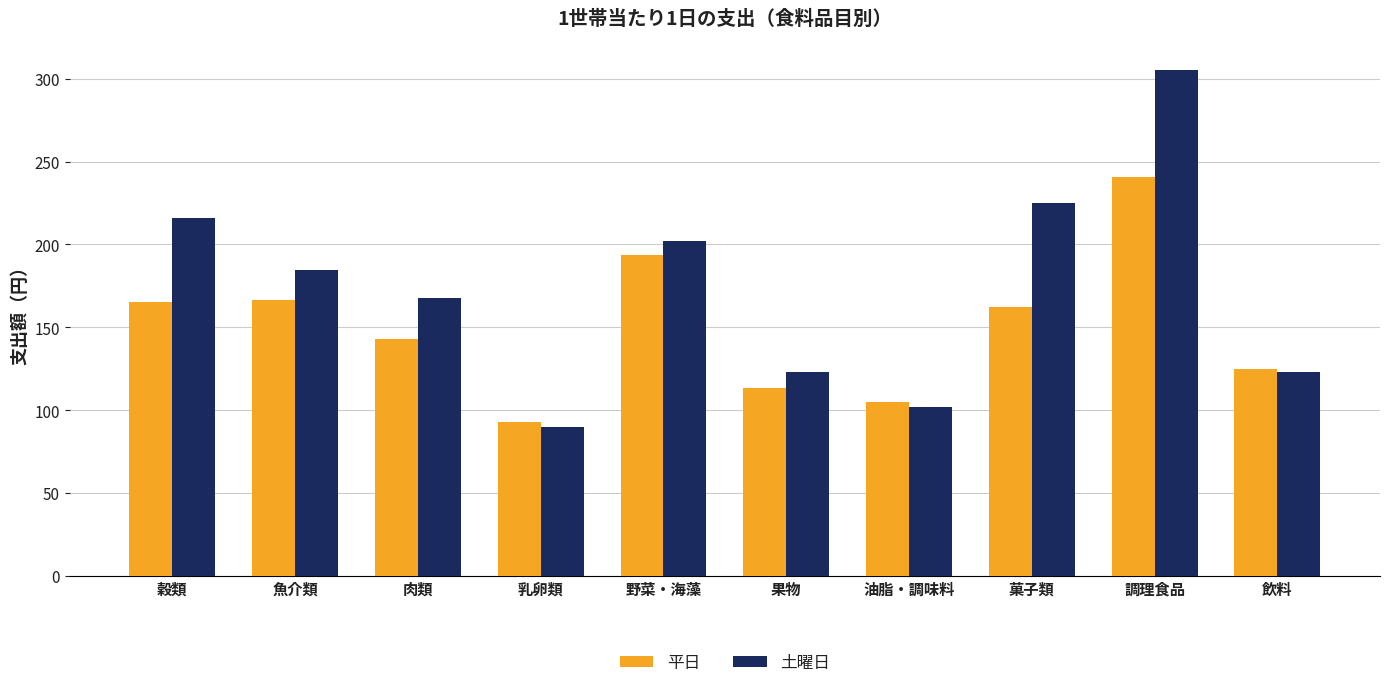

How many groups of bars are there?

10